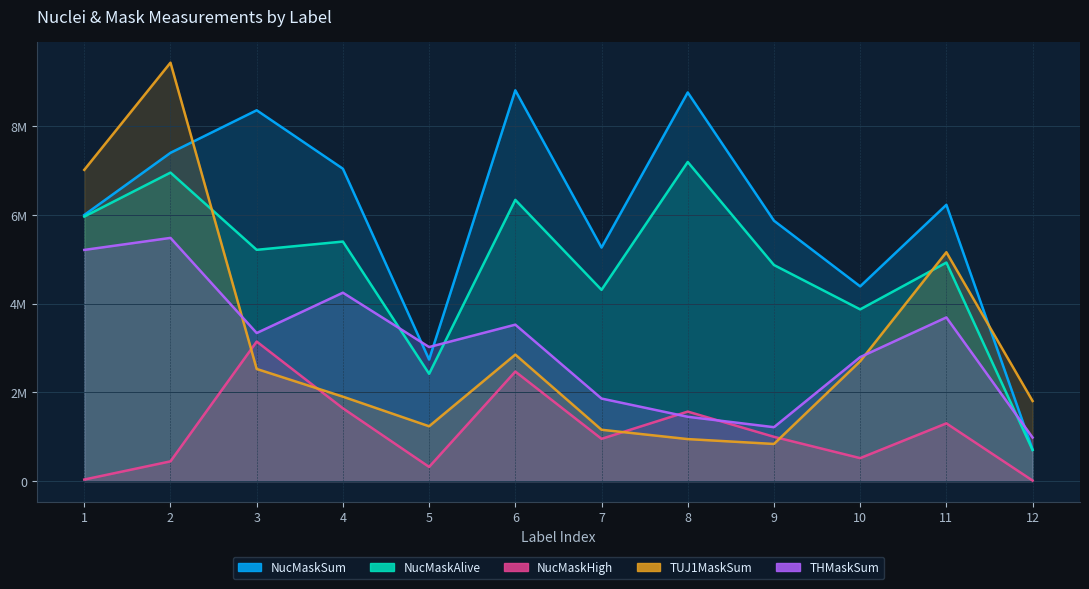

What is the average value of the NucMaskSum series?

5964657